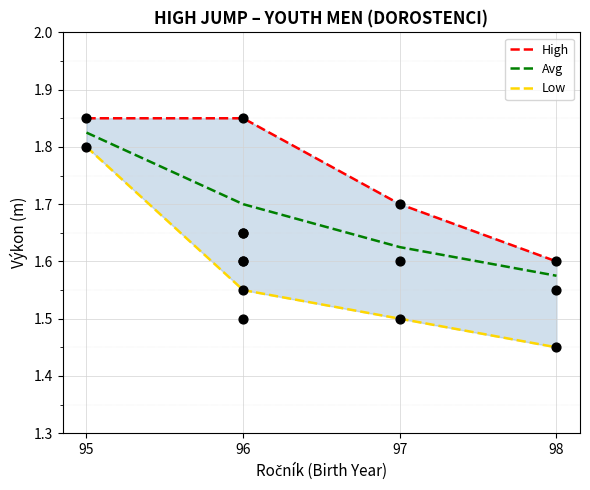

What are all the series names shown in the legend?

High, Avg, Low